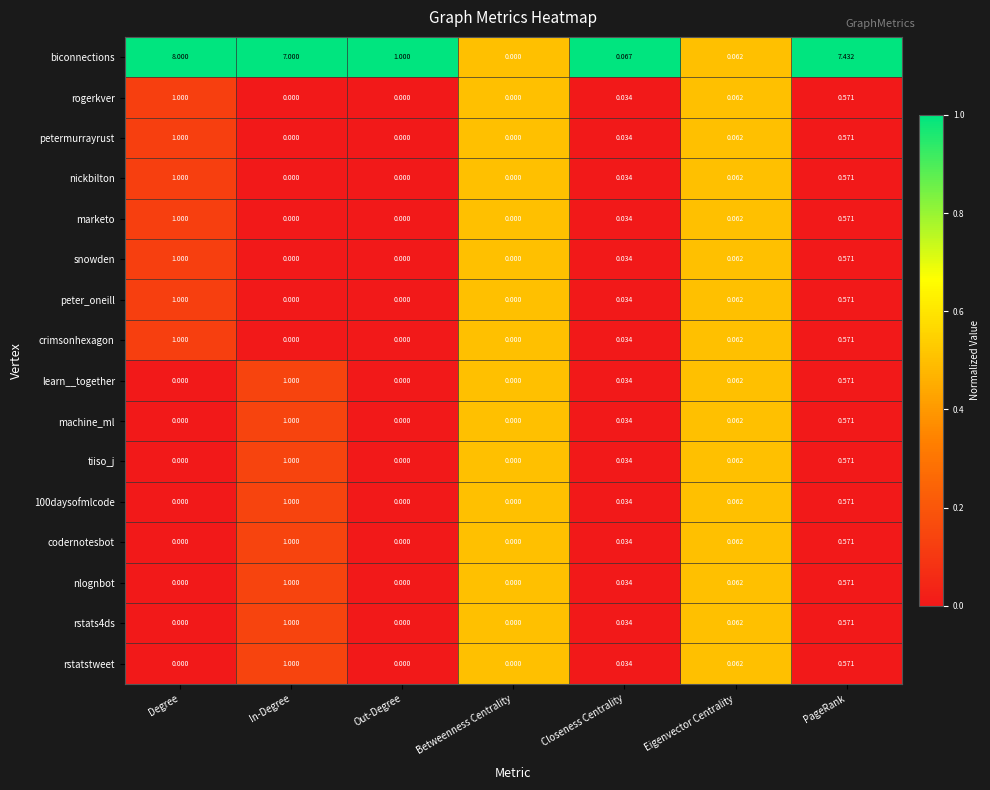

At which label does peter_oneill reach its peak?

Degree